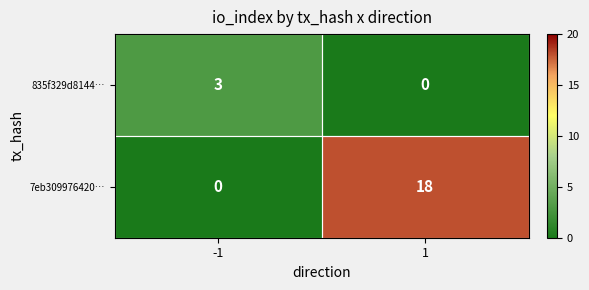

Rank the series by their maximum value, from lowest to highest.

835f329d8144…, 7eb309976420…